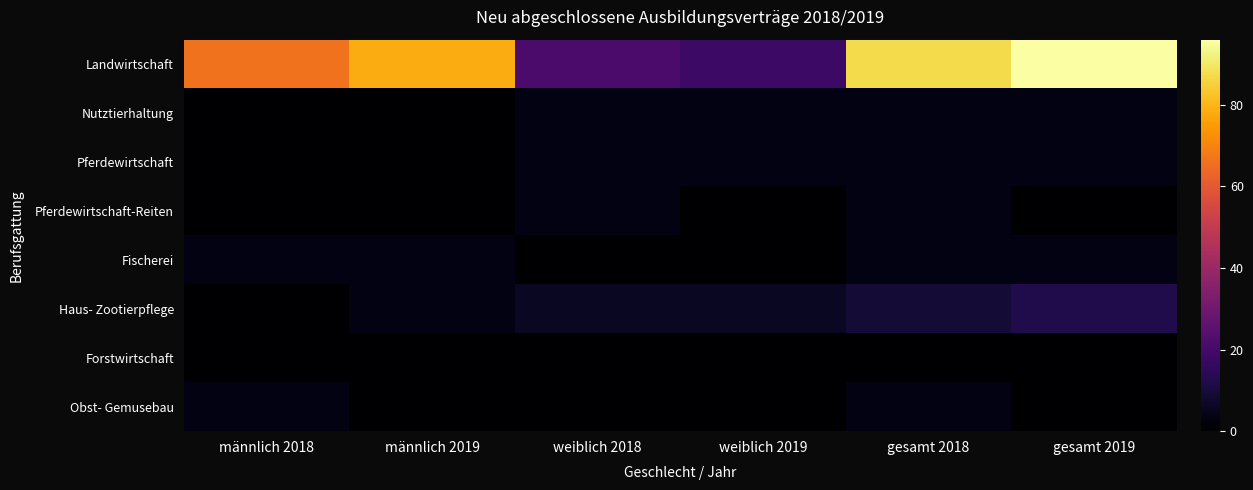

Which series changed the most between weiblich 2019 and gesamt 2018?

Landwirtschaft